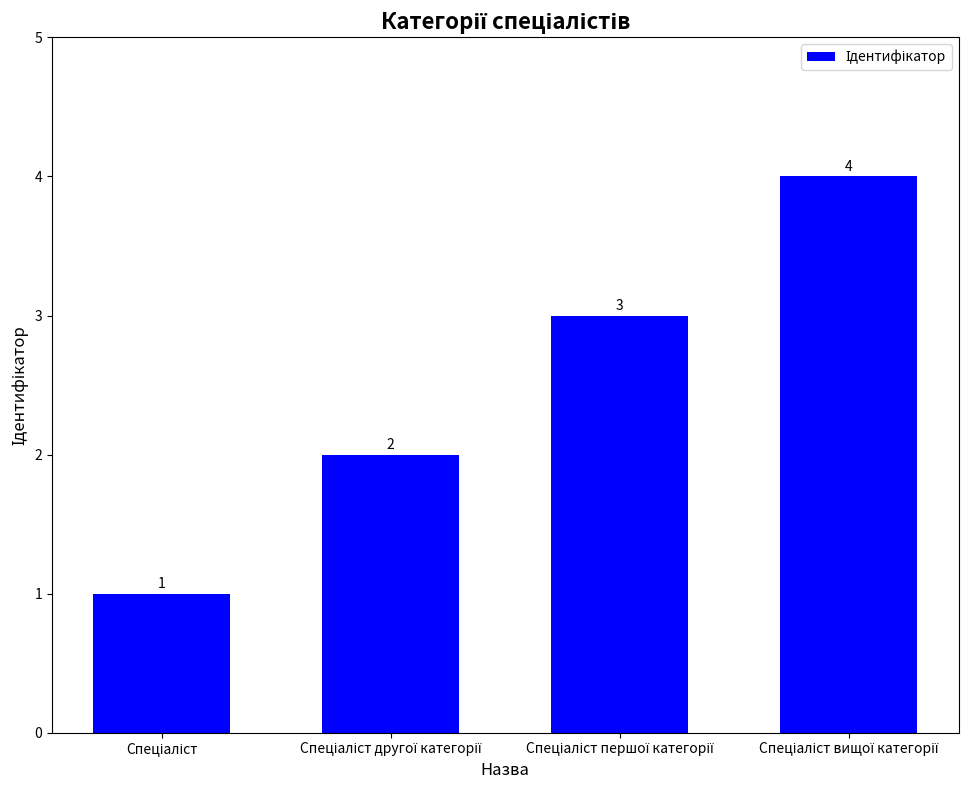

What is the value of the 2nd bar from the left?

2